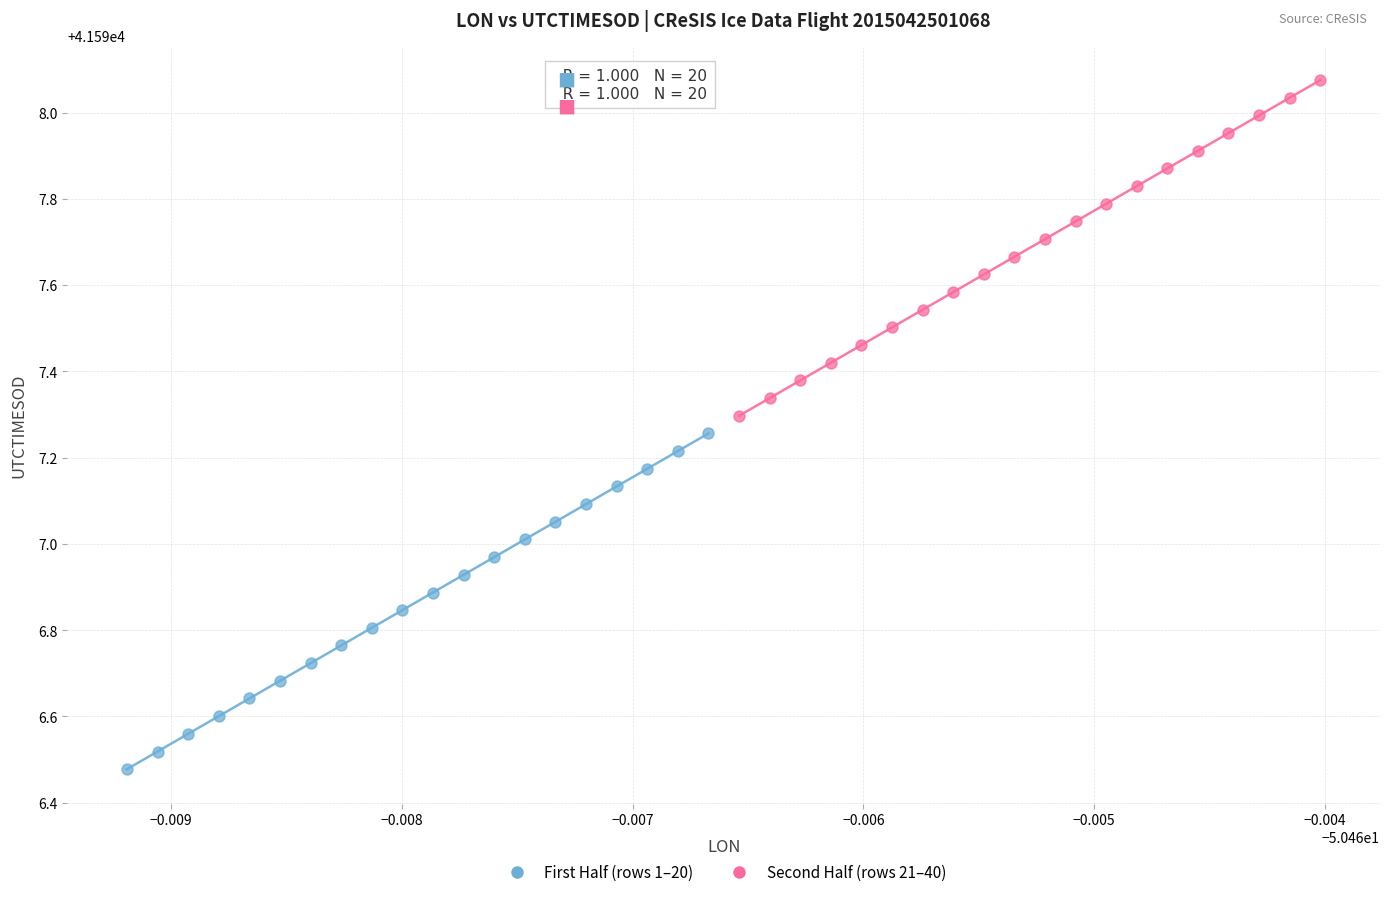

What are all the series names shown in the legend?

First Half (rows 1–20), Second Half (rows 21–40)